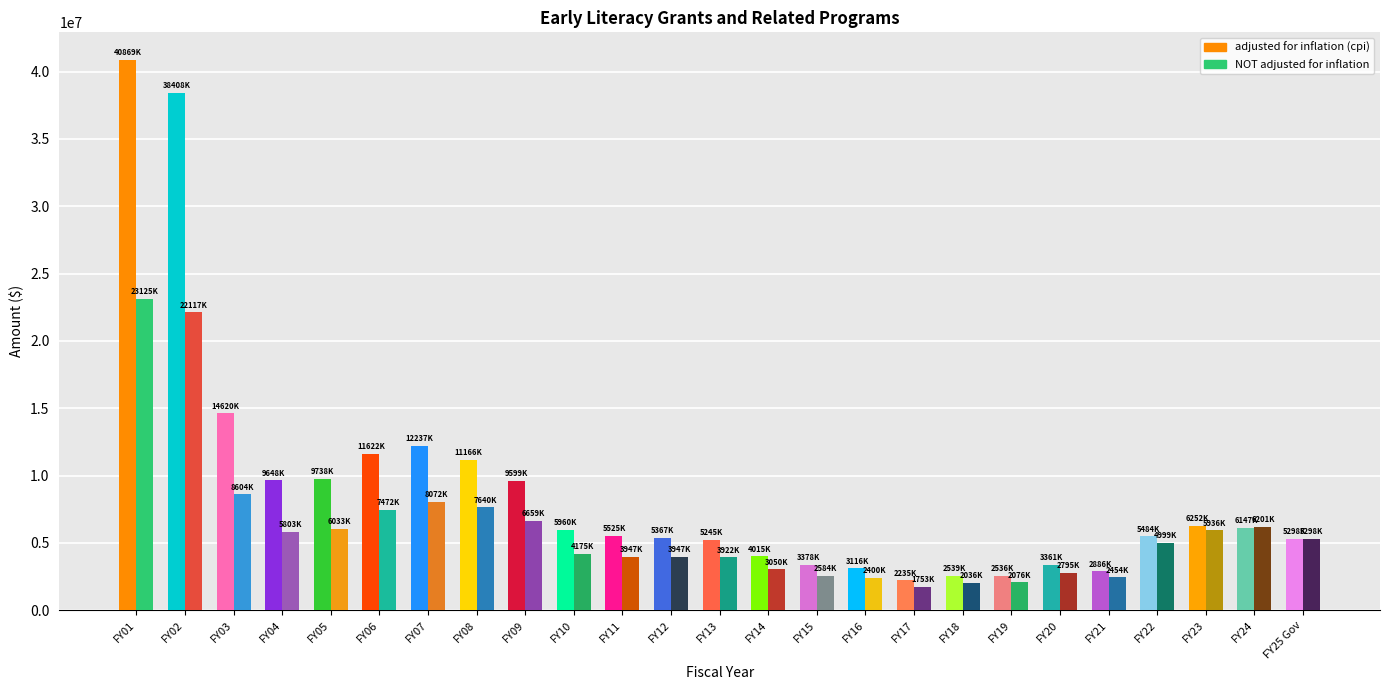

What is the difference between the maximum and minimum values in the adjusted for inflation (cpi) series?

38634077